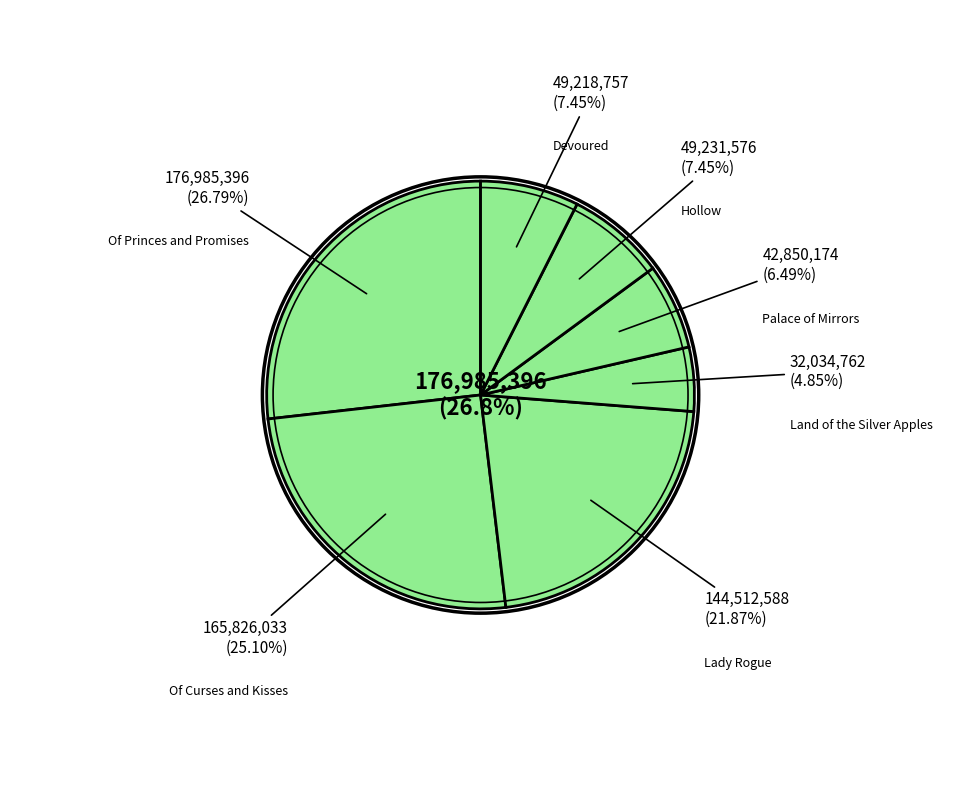

Is there any slice that represents more than half of the pie?

No